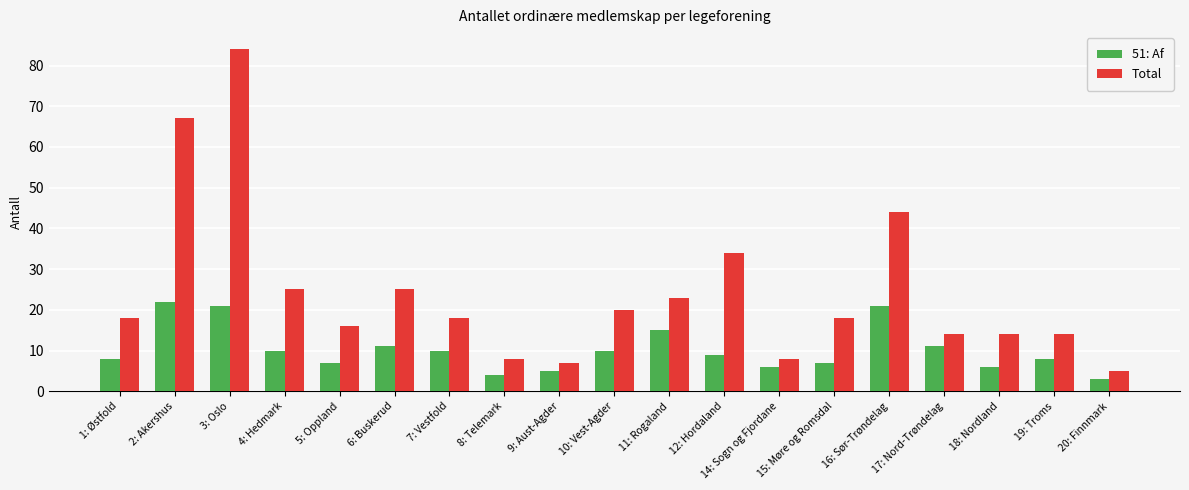

Reading left to right, list all the values displayed in this chart.

51: Af: 1: Østfold=8	2: Akershus=22	3: Oslo=21	4: Hedmark=10	5: Oppland=7	6: Buskerud=11	7: Vestfold=10	8: Telemark=4	9: Aust-Agder=5	10: Vest-Agder=10	11: Rogaland=15	12: Hordaland=9	14: Sogn og Fjordane=6	15: Møre og Romsdal=7	16: Sør-Trøndelag=21	17: Nord-Trøndelag=11	18: Nordland=6	19: Troms=8	20: Finnmark=3
Total: 1: Østfold=18	2: Akershus=67	3: Oslo=84	4: Hedmark=25	5: Oppland=16	6: Buskerud=25	7: Vestfold=18	8: Telemark=8	9: Aust-Agder=7	10: Vest-Agder=20	11: Rogaland=23	12: Hordaland=34	14: Sogn og Fjordane=8	15: Møre og Romsdal=18	16: Sør-Trøndelag=44	17: Nord-Trøndelag=14	18: Nordland=14	19: Troms=14	20: Finnmark=5